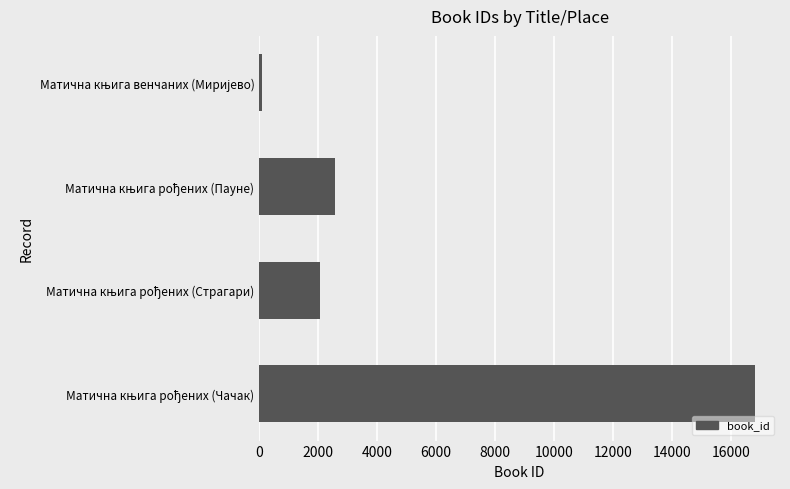

What is the sum of all values?

21550